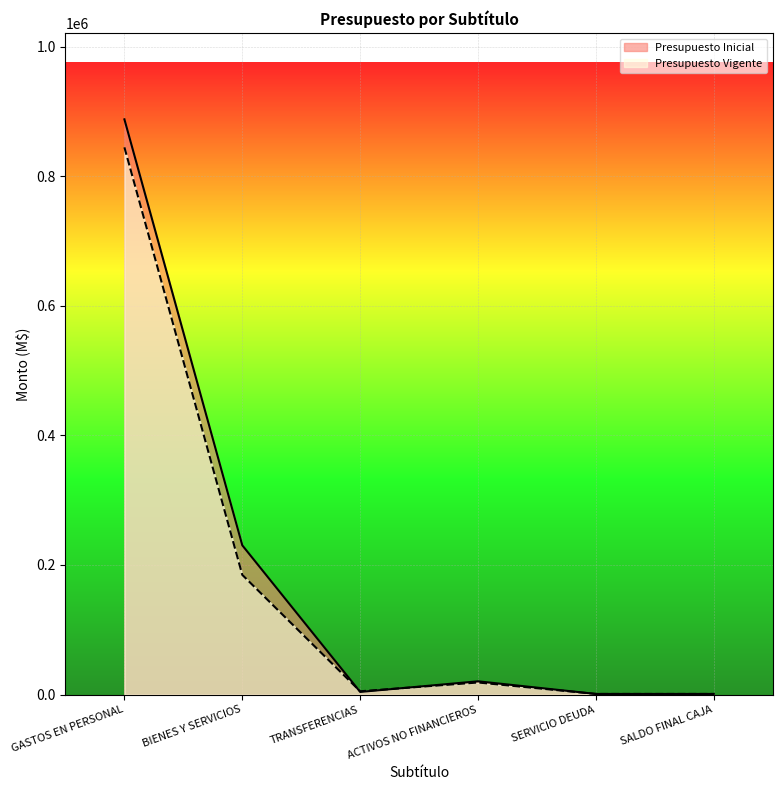

Where is the first local minimum for Presupuesto Inicial?

TRANSFERENCIAS